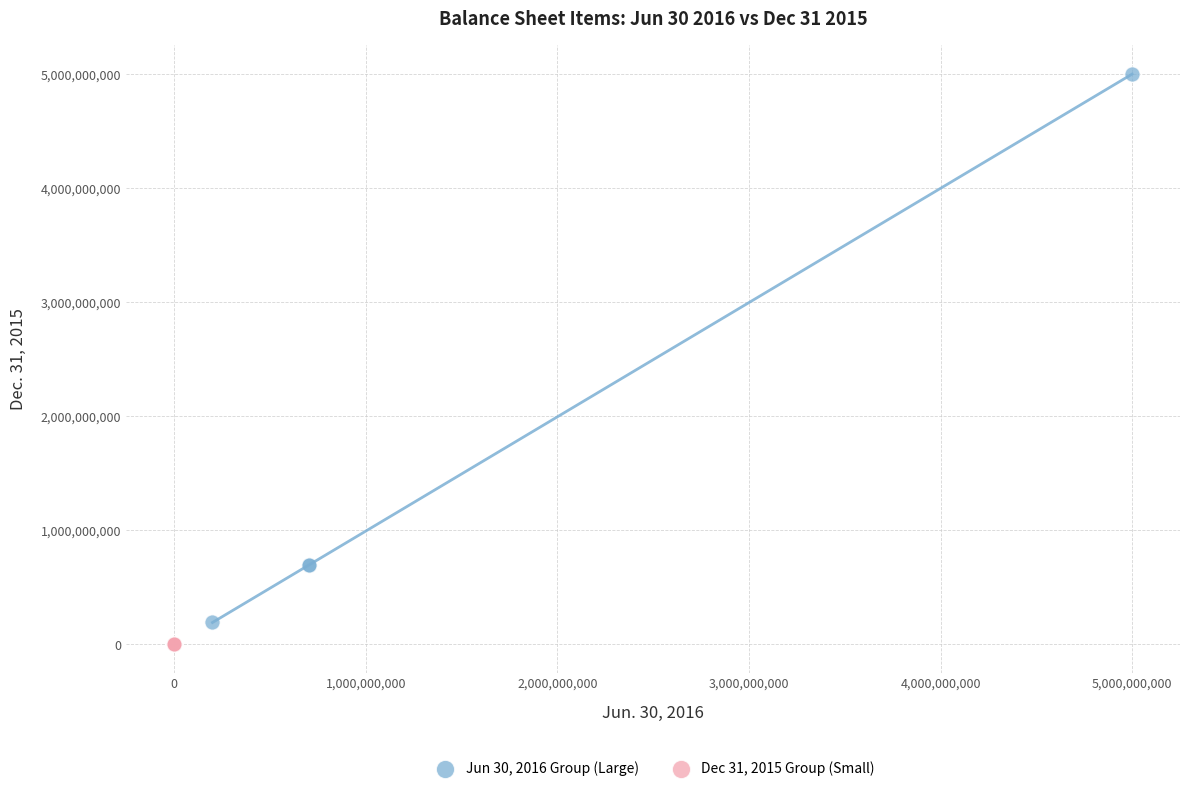

Which series has the widest spread of Y values?

Jun 30, 2016 Group (Large)